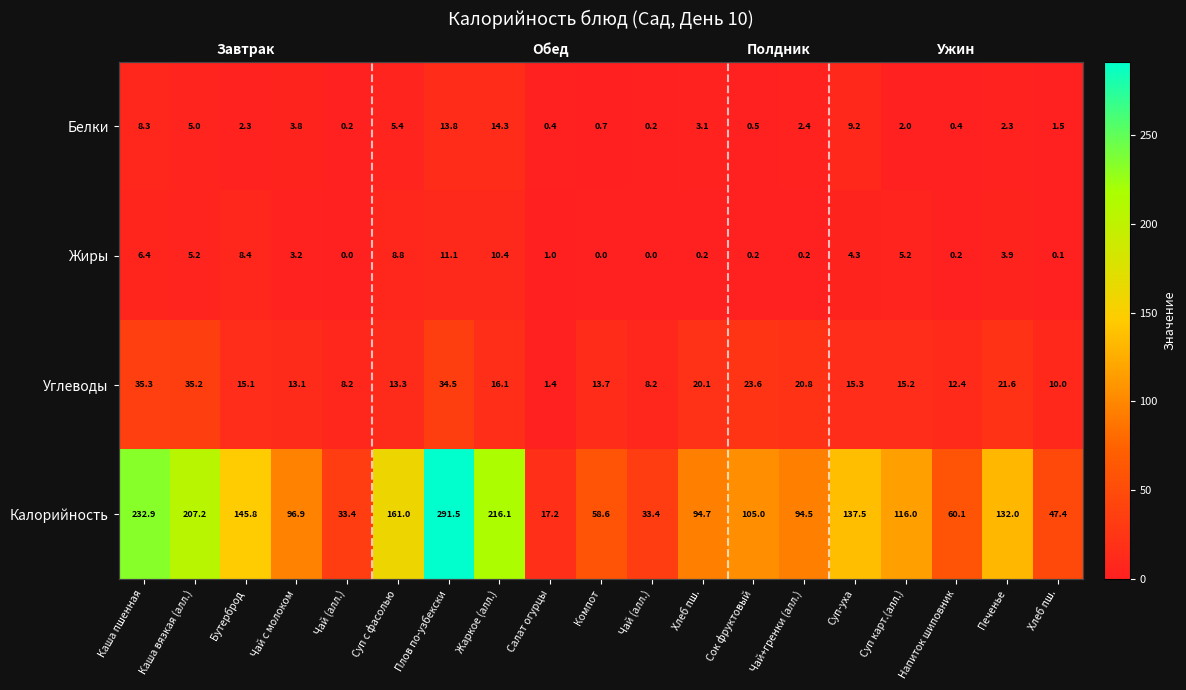

How many data points in Жиры are less than 3?

9